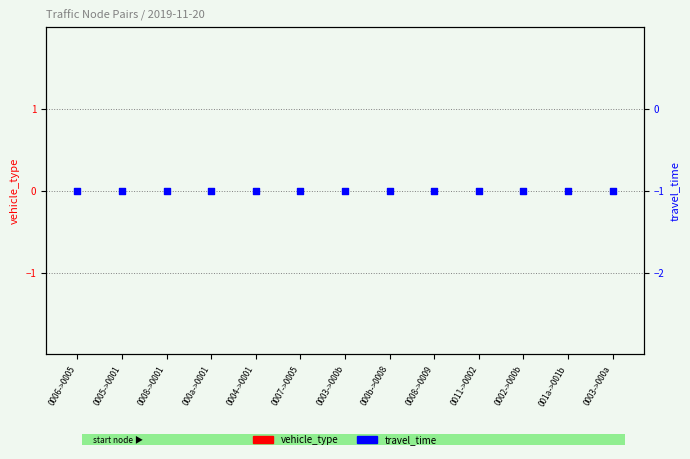

Which series reaches the minimum Y coordinate?

travel_time